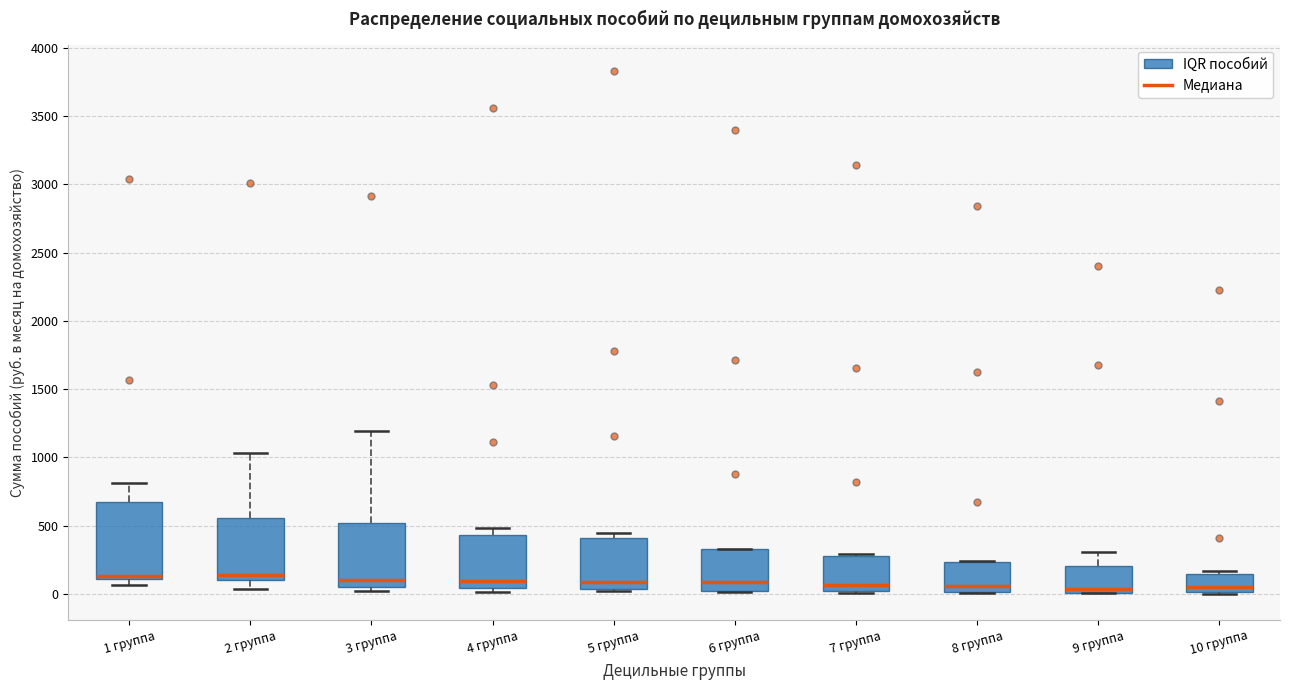

Reading left to right, read every box against the y-axis: the position of its median line, the range the box covers, and the ends of its whiskers. The values are not printed on the chart, so give them approximately, as read against the axis.

1 группа: median 150, box 100 to 650, whiskers 50 to 800
2 группа: median 150, box 100 to 550, whiskers 50 to 1050
3 группа: median 100, box 50 to 500, whiskers 0 to 1200
4 группа: median 100, box 50 to 450, whiskers 0 to 500
5 группа: median 100, box 50 to 400, whiskers 0 to 450
6 группа: median 100, box 0 to 350, whiskers 0 to 350
7 группа: median 50, box 0 to 300, whiskers 0 to 300
8 группа: median 50, box 0 to 250, whiskers 0 to 250
9 группа: median 50, box 0 to 200, whiskers 0 to 300
10 группа: median 50, box 0 to 150, whiskers 0 to 150 (just above the box's upper edge)